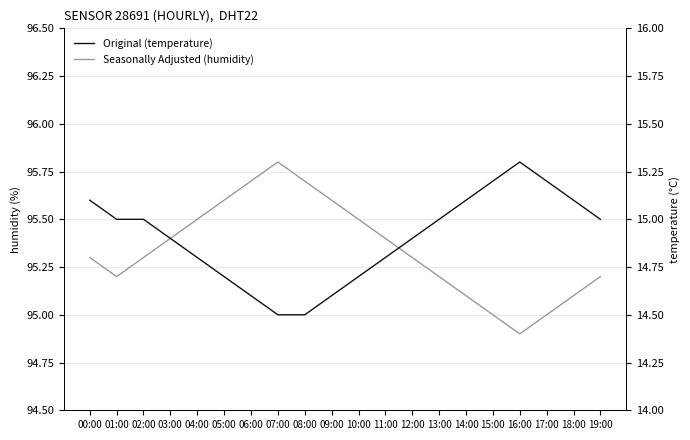

At which label does humidity reach its minimum?

16:00